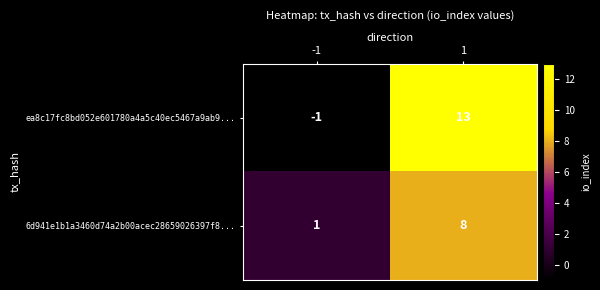

The 6d941e1b1a3460d74a2b00acec28659026397f8... series shows 2 at 1. True or false?

False